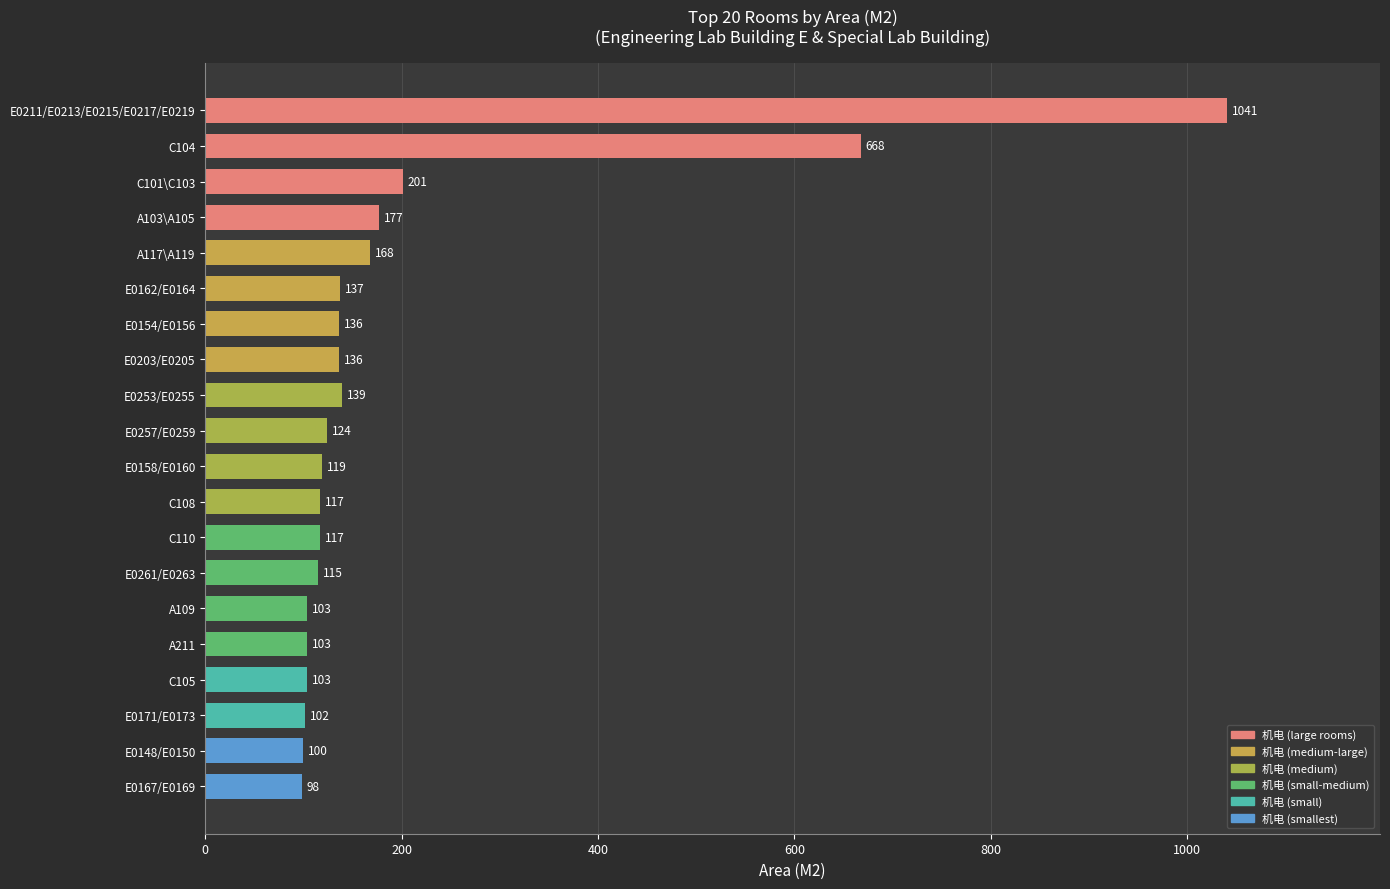

How many values are below 124?

10